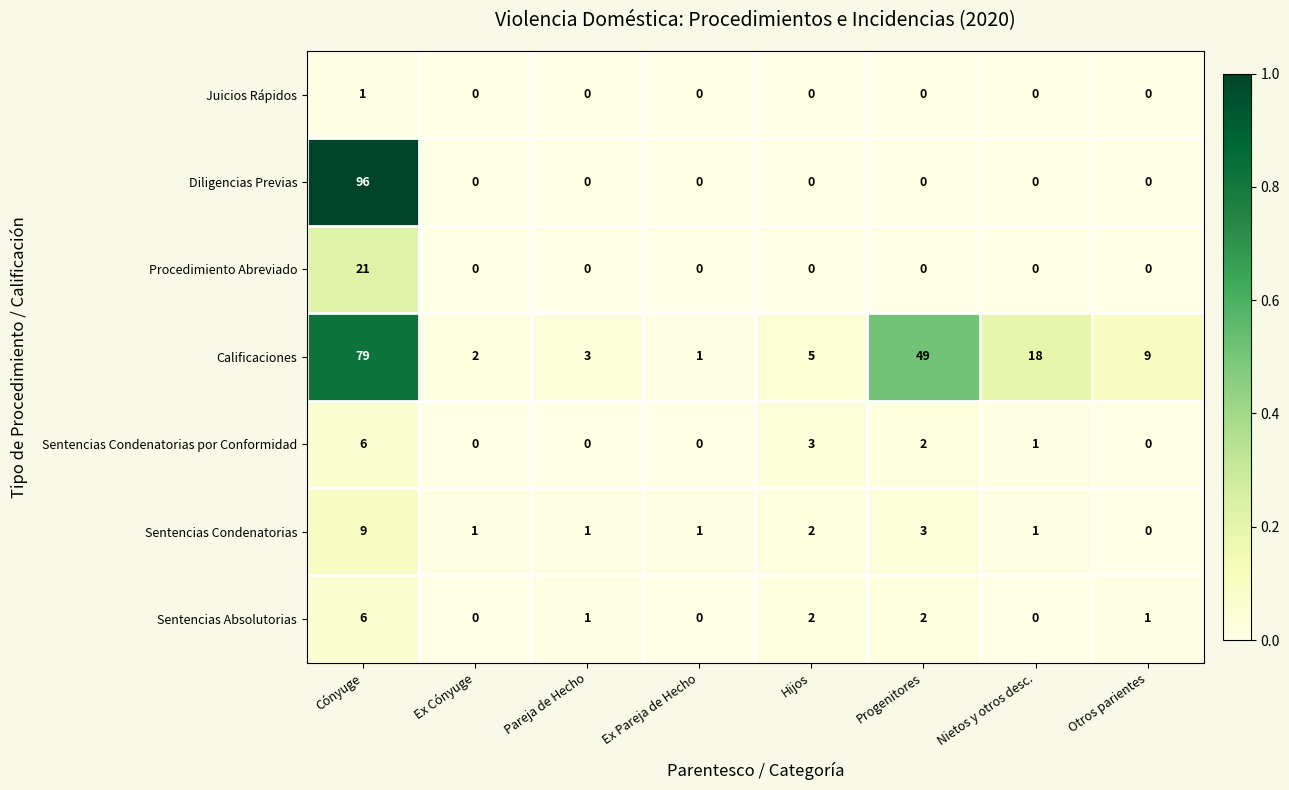

How many Sentencias Absolutorias values are between 0 and 2?

7